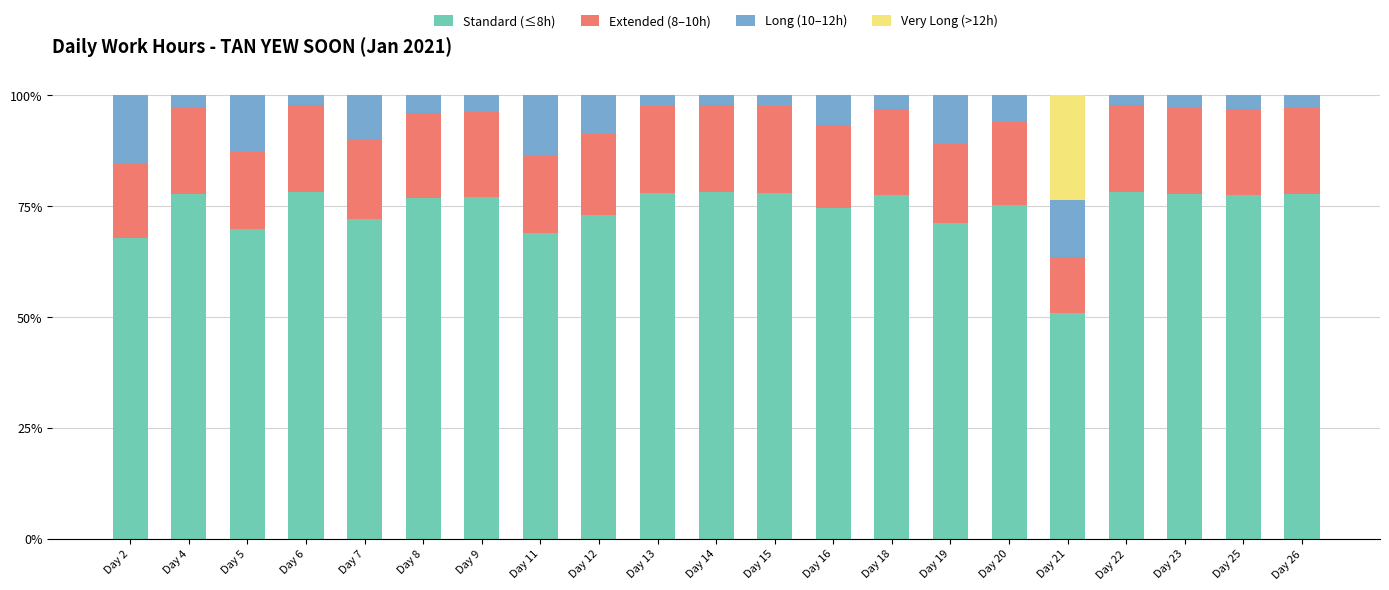

True or false: Standard (≤8h) has a value of 42.7 at Day 25.

False